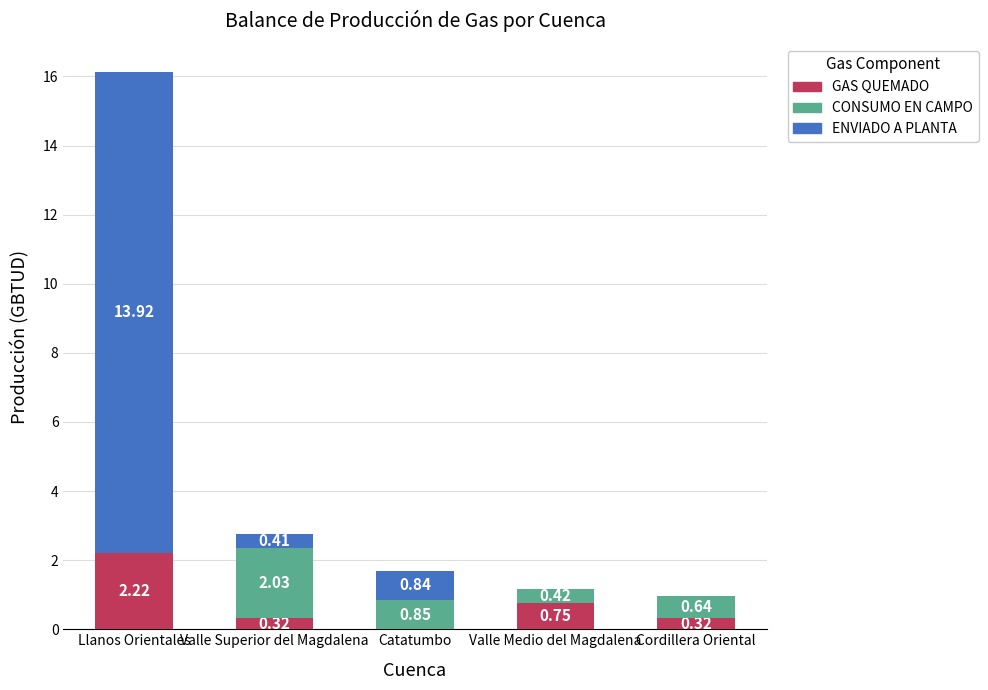

Where is GAS QUEMADO nearest to the value 1?

Valle Medio del Magdalena